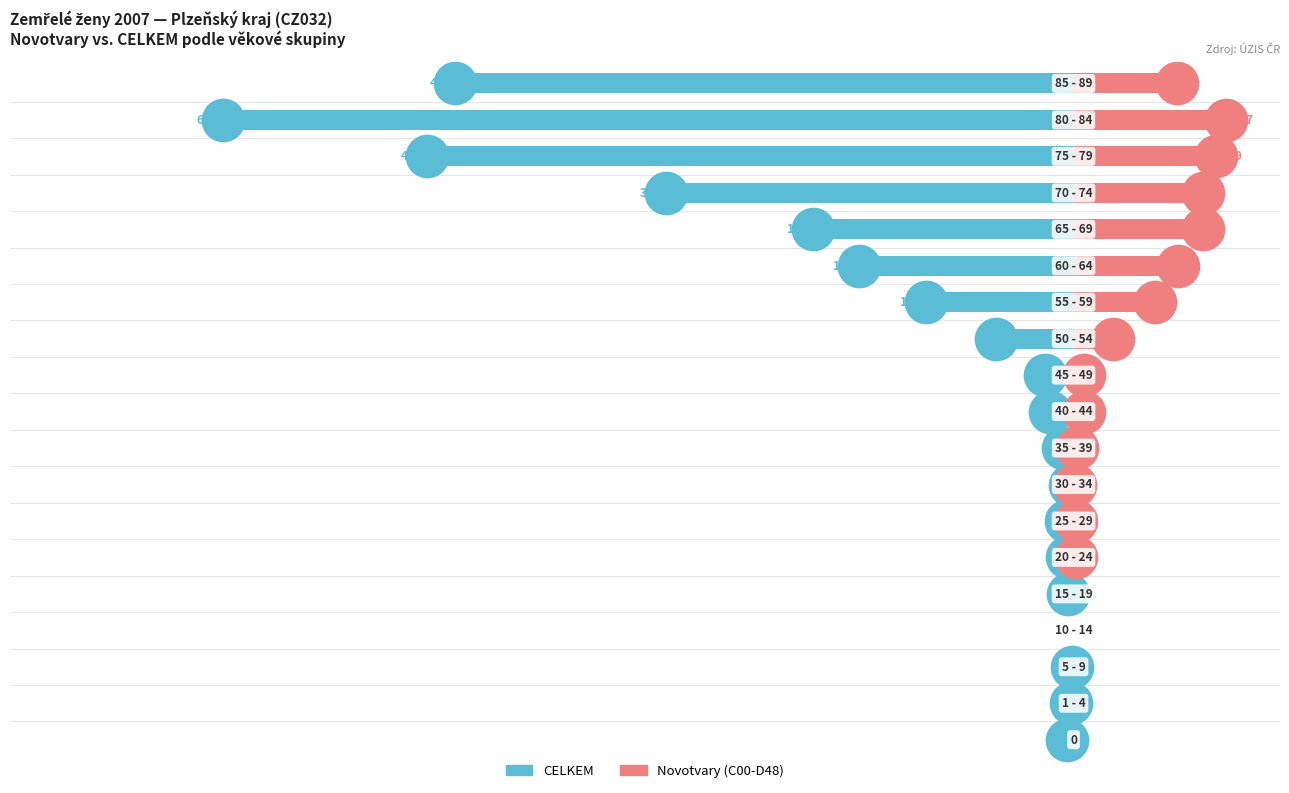

At how many categories does at least one series exceed -578?

19